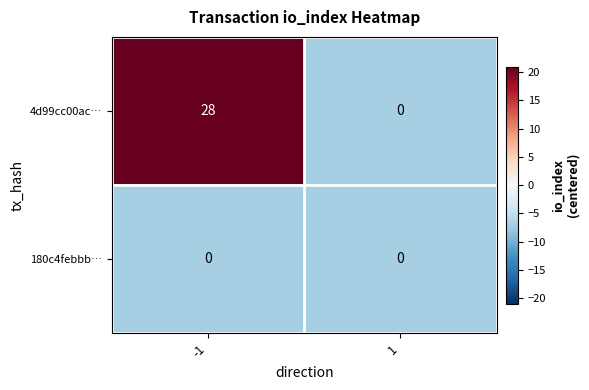

Reading right to left, transcribe all the data shown in this chart.

4d99cc00ac…: 1=0	-1=28
180c4febbb…: 1=0	-1=0